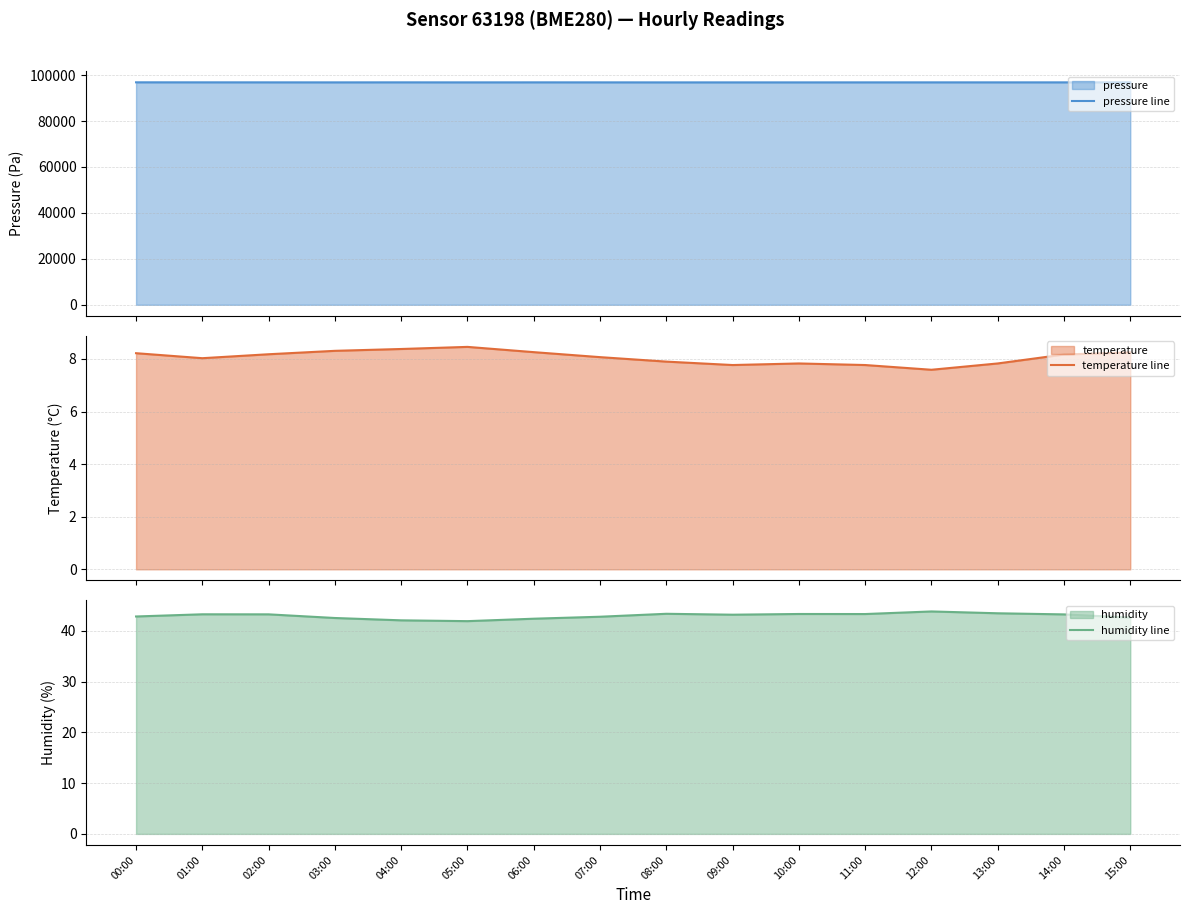

What is the label of the 1st point from the left?

00:00